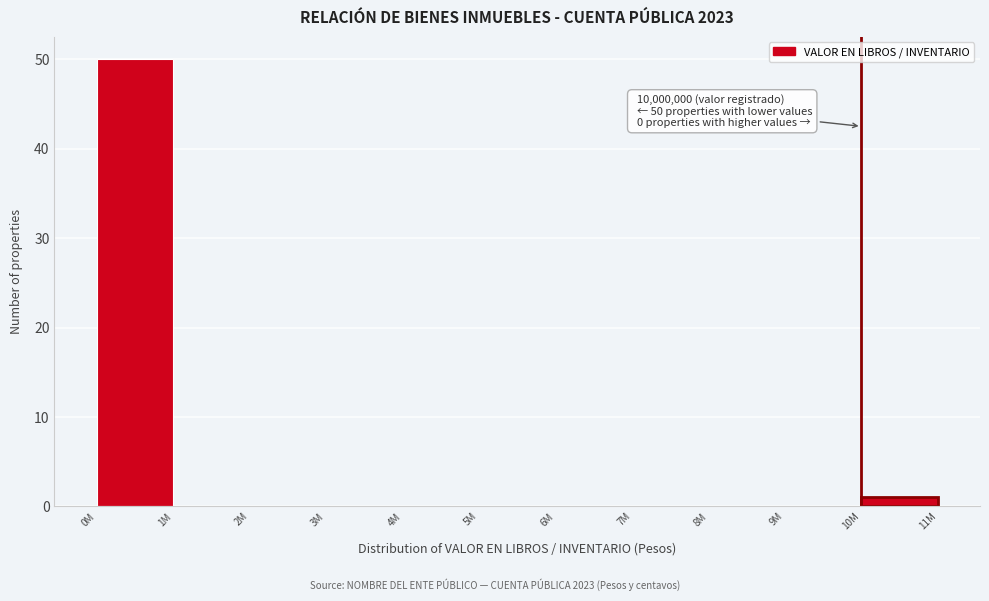

Reading left to right, extract all data points from this chart.

0M=50	1M=0	2M=0	3M=0	4M=0	5M=0	6M=0	7M=0	8M=0	9M=0	10M=1